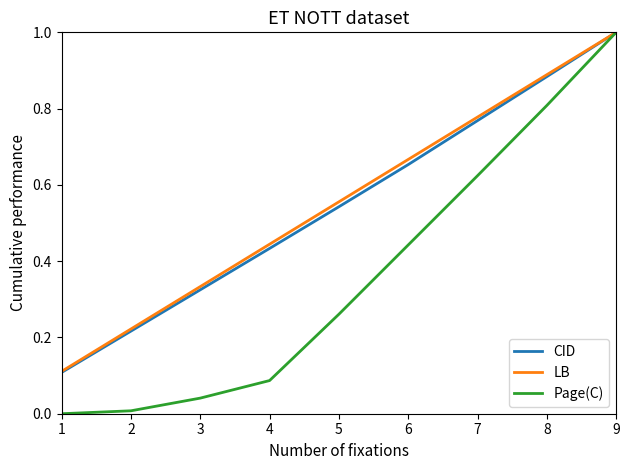

Does the chart display data point markers on the line(s)?

No